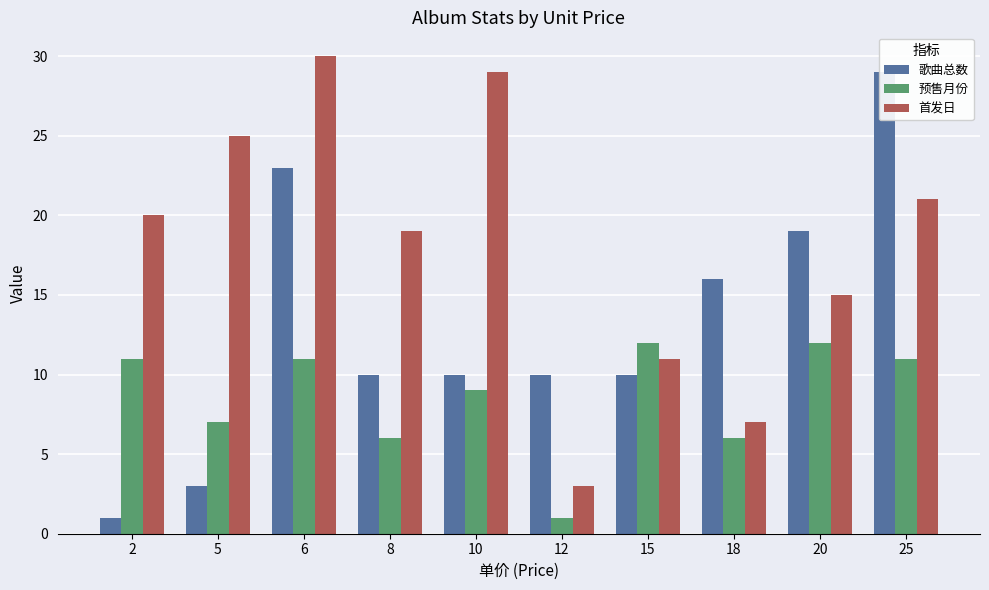

How many values in the 预售月份 series exceed 11?

2